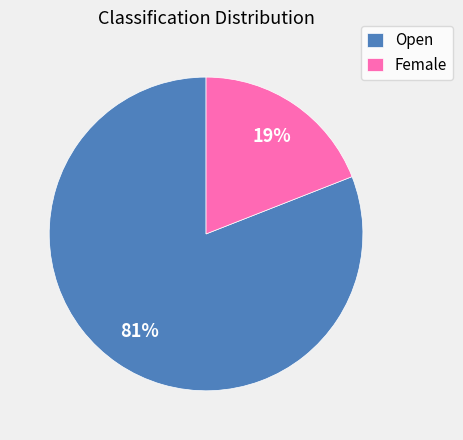

Rank the categories by value from highest to lowest.

Open, Female